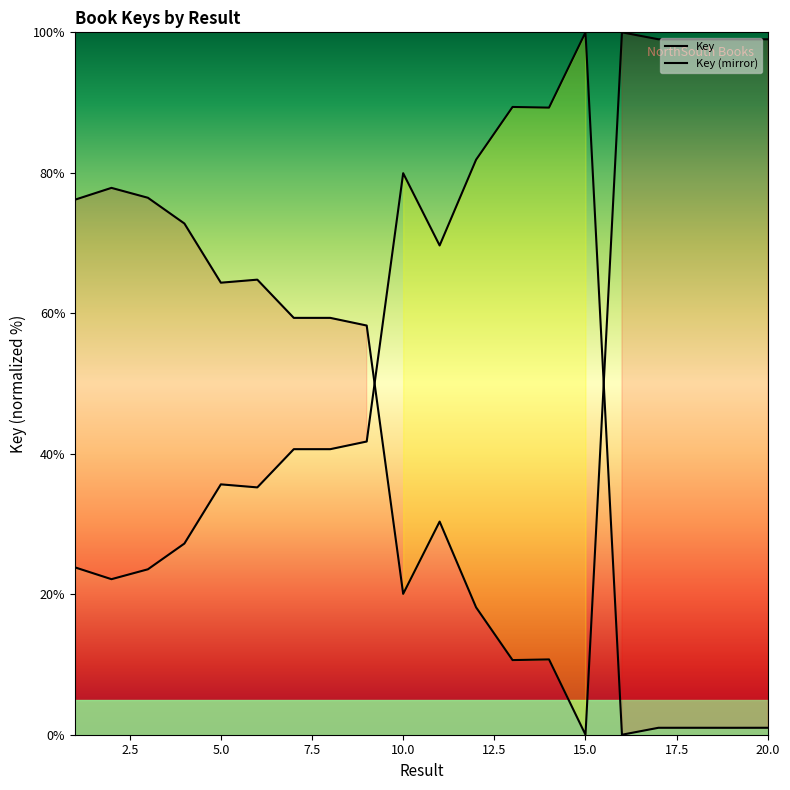

The value at 18 is 0.2. True or false?

False